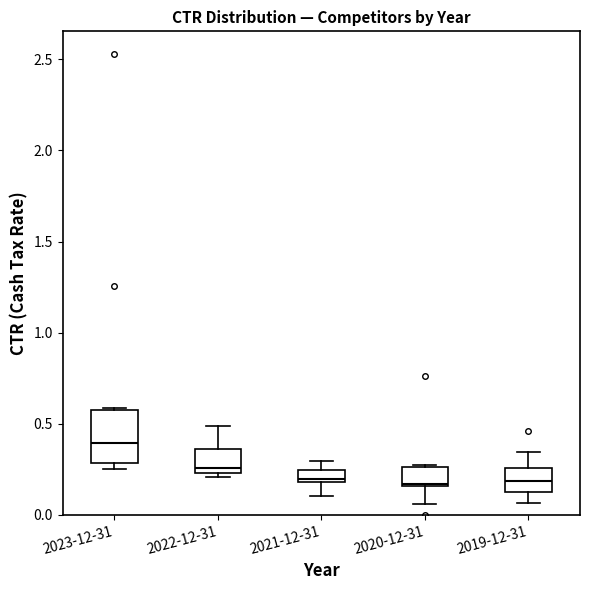

Which box is the tallest, from its lower edge to its upper edge?

2023-12-31